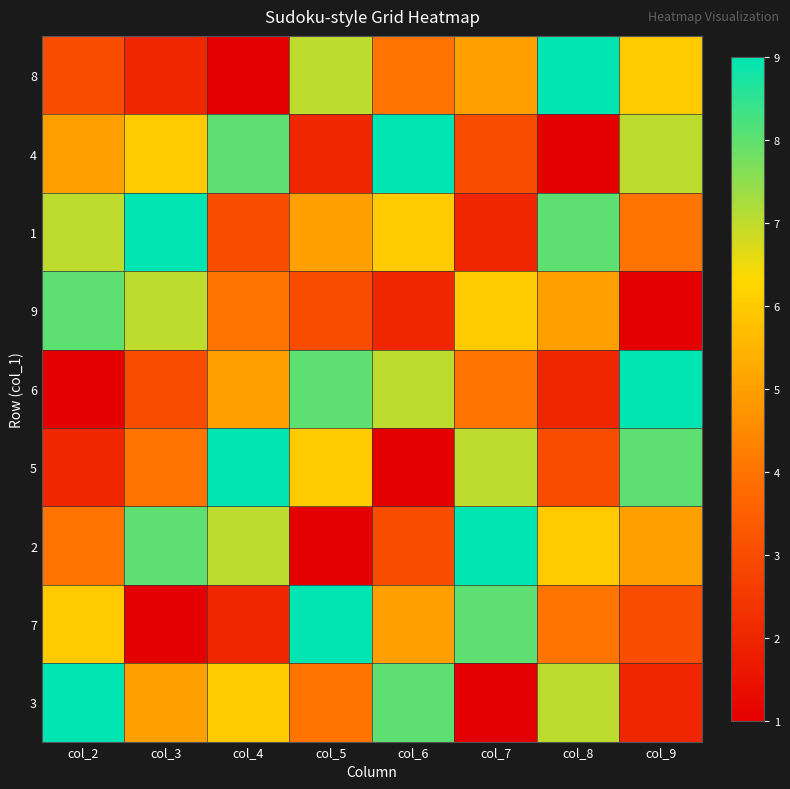

Which has a higher value, col_7 or col_3?

col_7